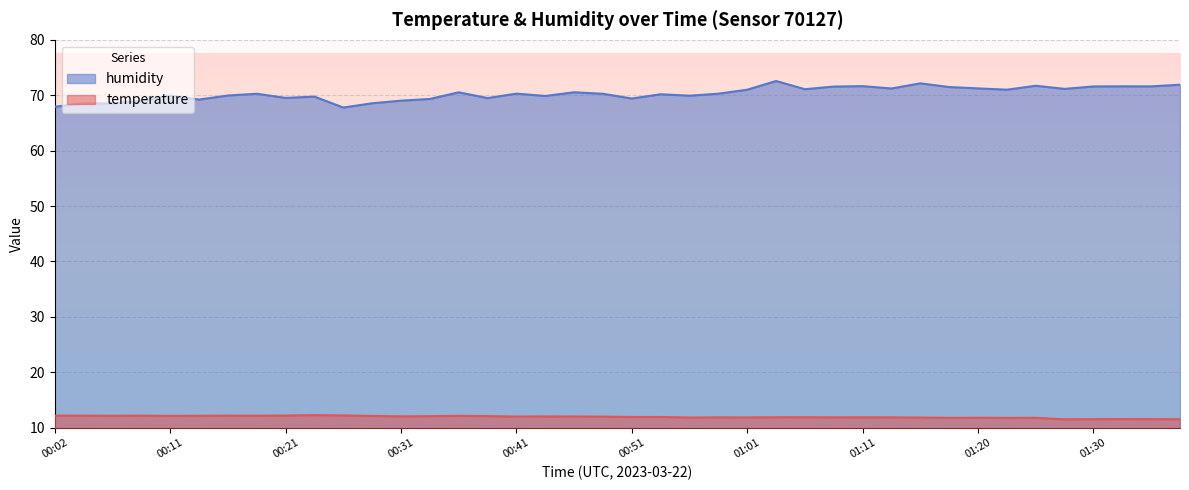

What is the total value across all series at 00:06?

80.7